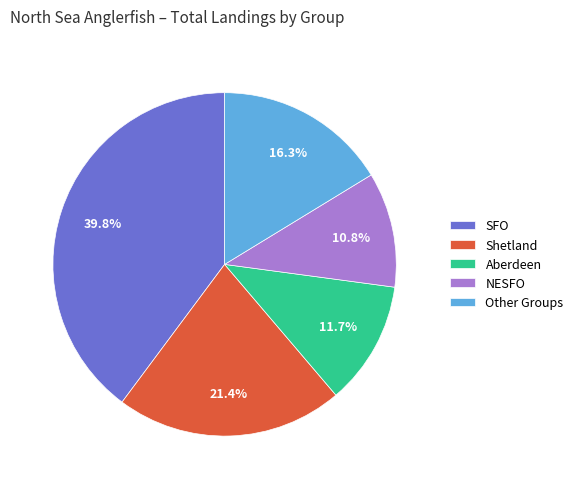

Which category has the smallest portion of the pie?

NESFO